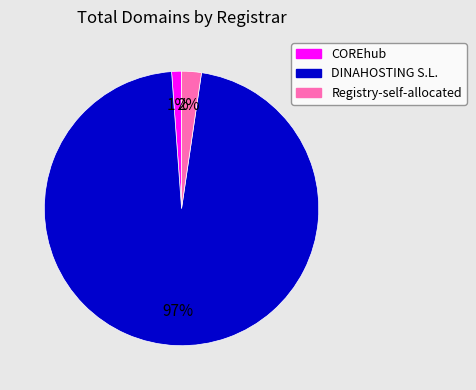

The COREhub slice represents 1% of the pie. True or false?

True